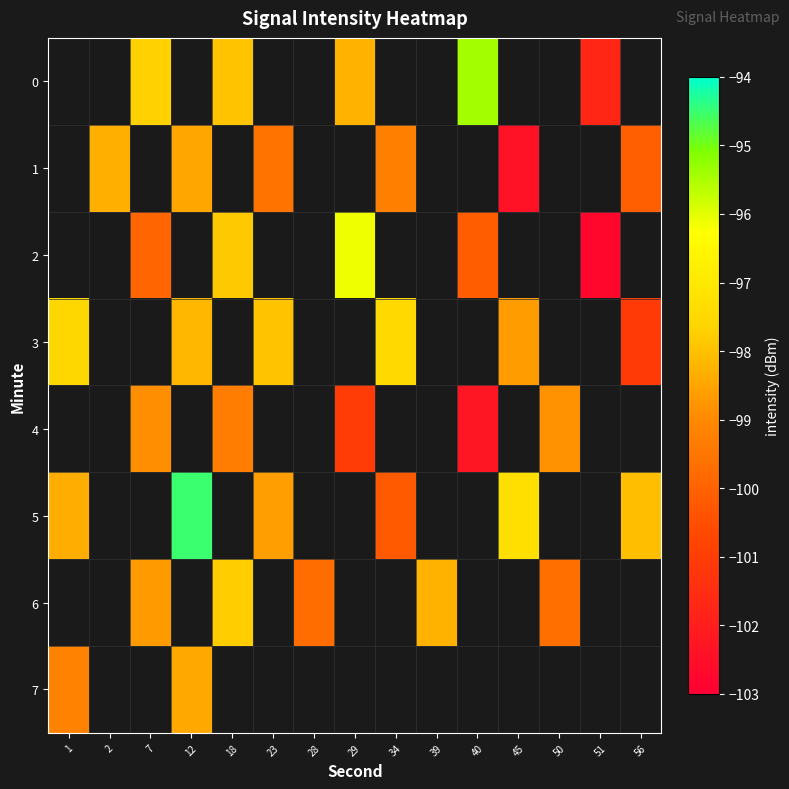

How many categories are shown in the chart?

15